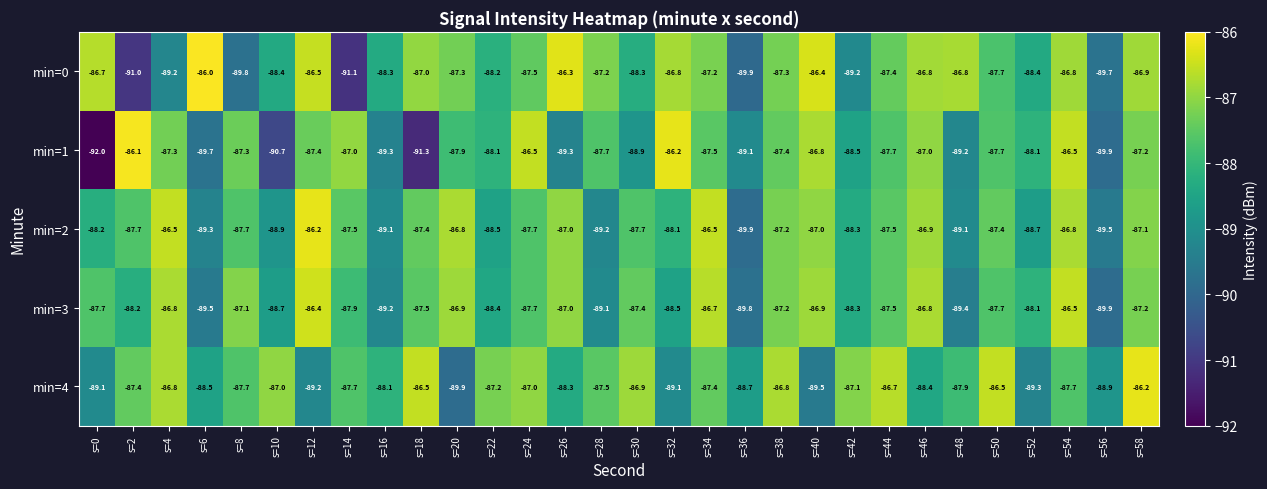

At s=22, list the series in order from largest to smallest.

min=4, min=1, min=0, min=3, min=2